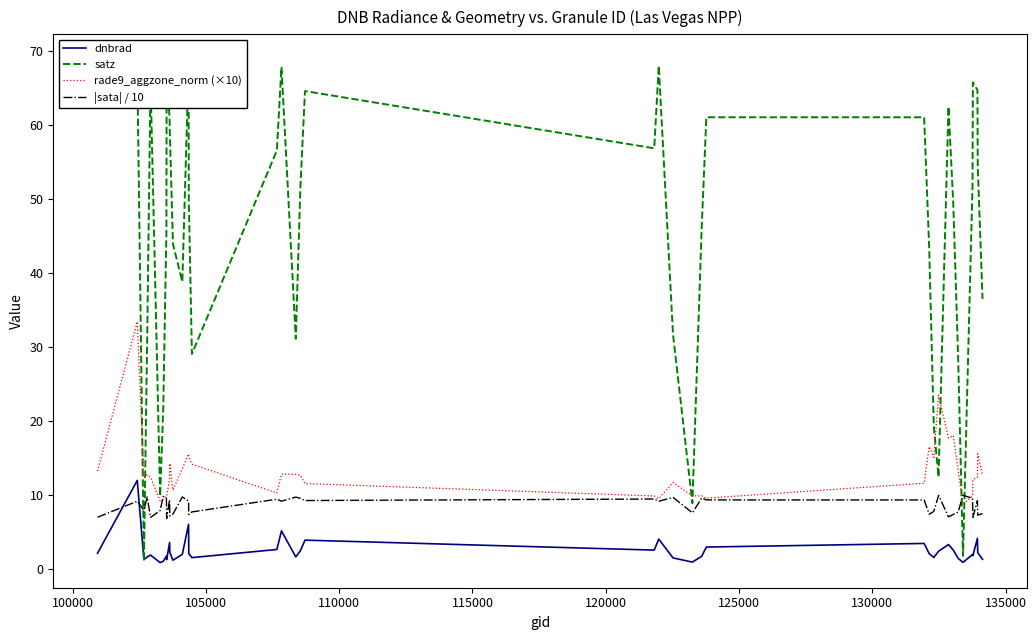

True or false: dnbrad has more than 2 points higher than both neighbors.

True